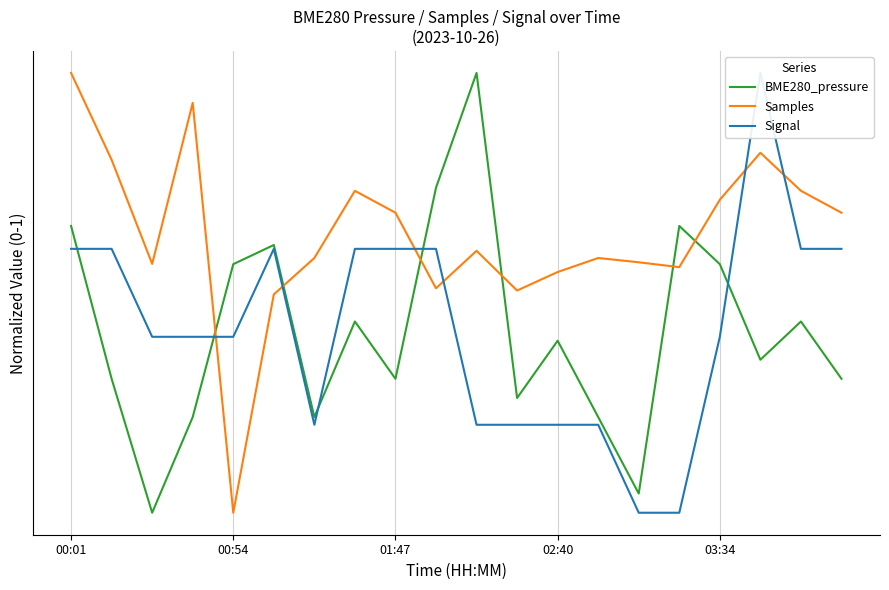

Between 10 and 15, which is larger?

10